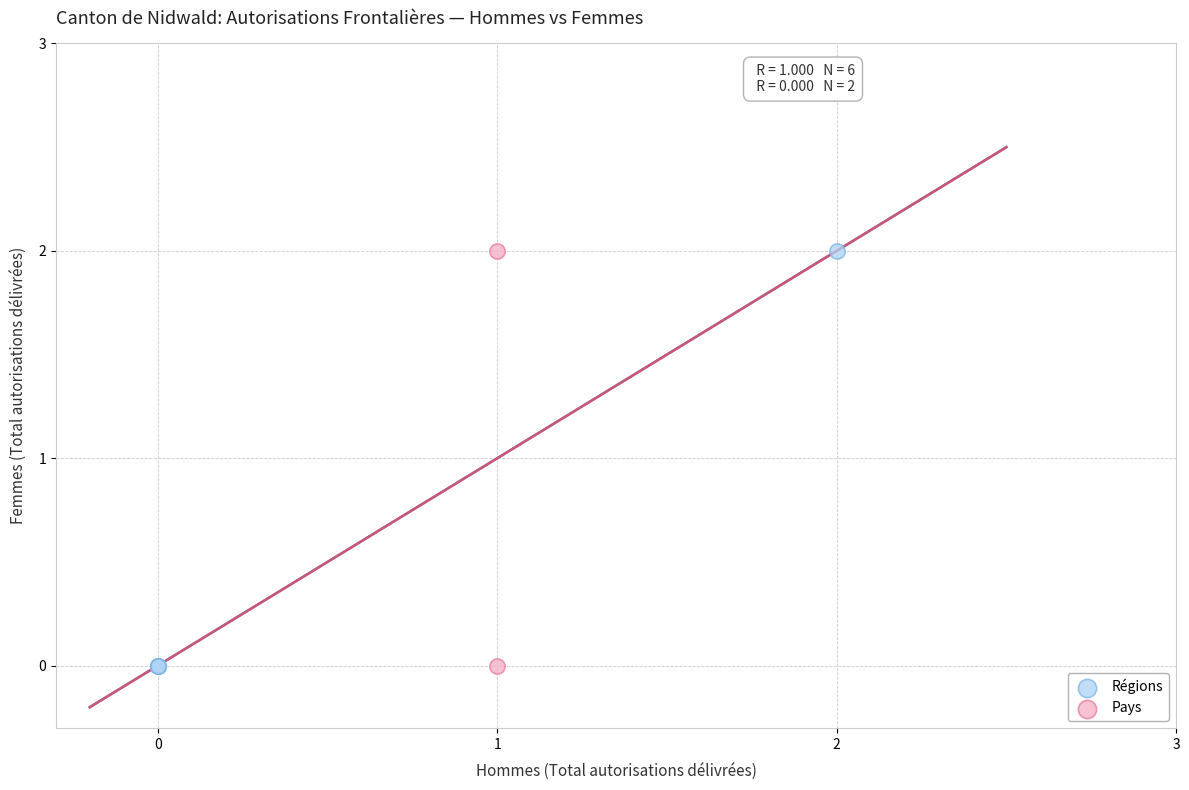

What are all the series names shown in the legend?

Régions, Pays